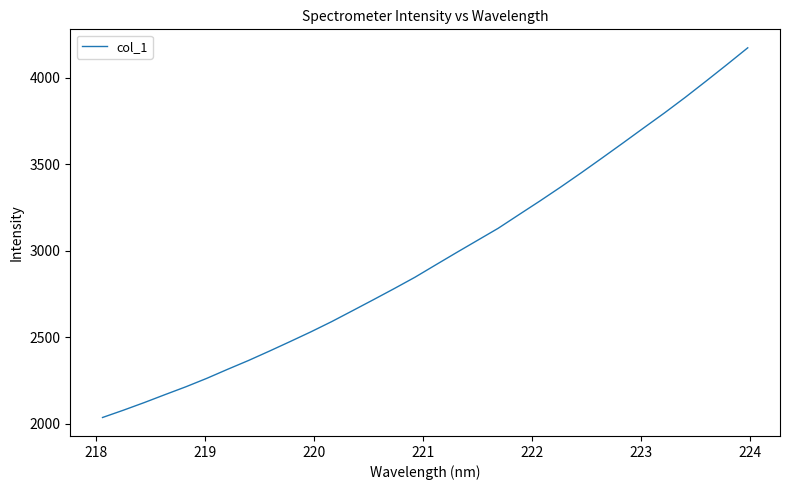

What is the difference between the maximum and minimum values?

2138.6